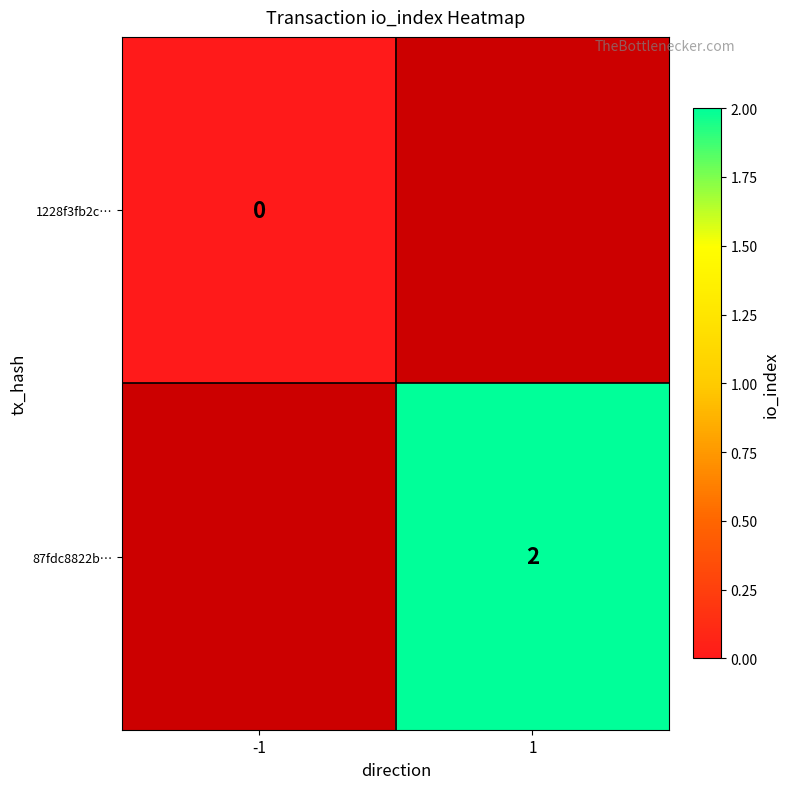

The 87fdc8822b… series shows 3 at 1. True or false?

False